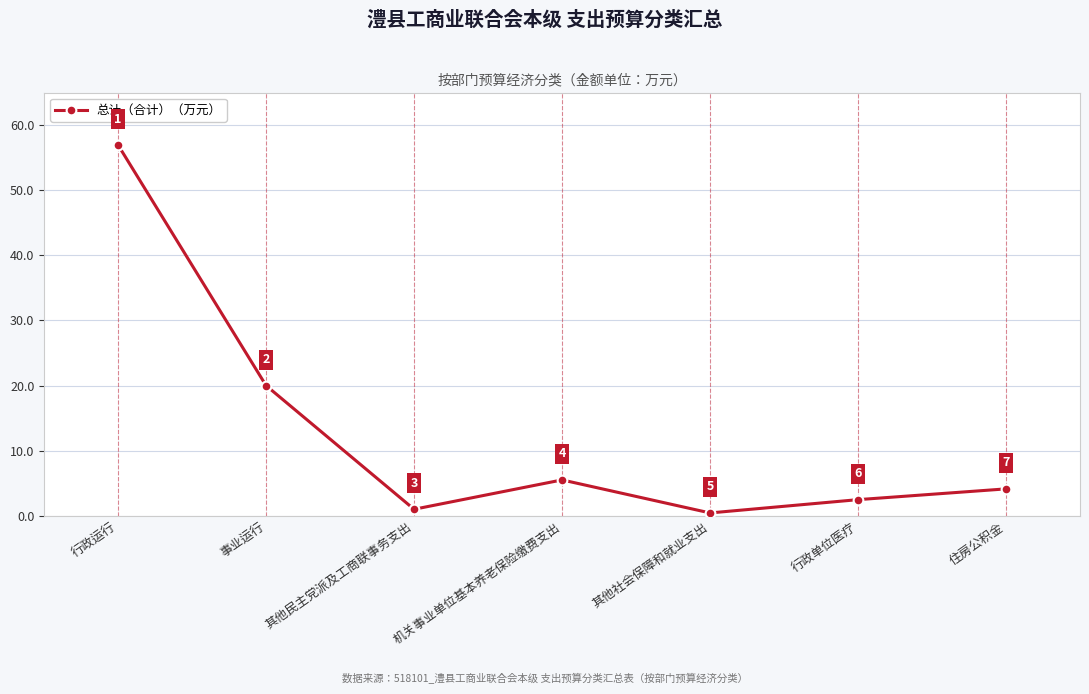

How many lines are shown in the chart?

1